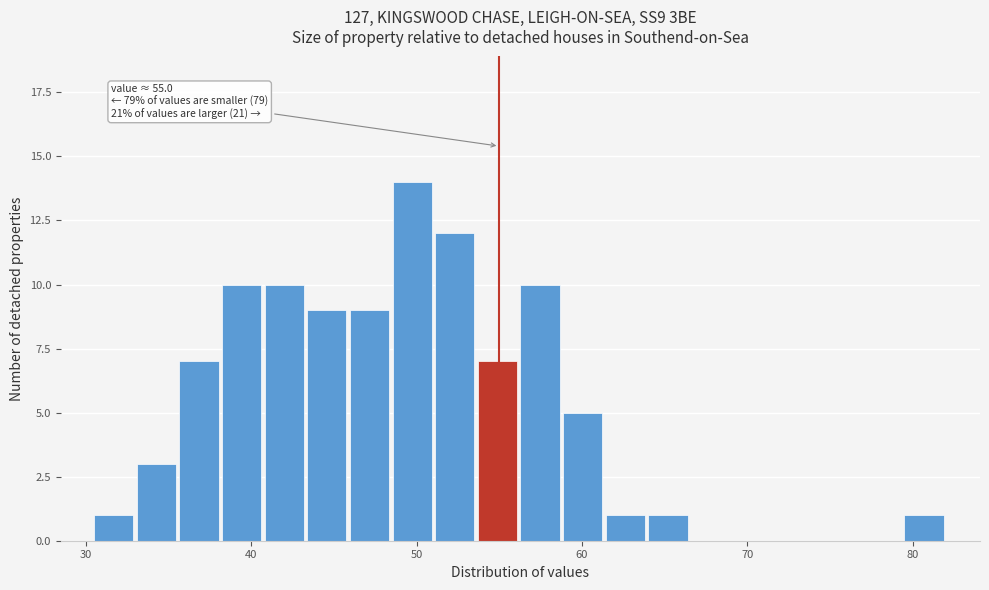

Read against the x-axis, roughly where is the centre of the tallest bar?

50